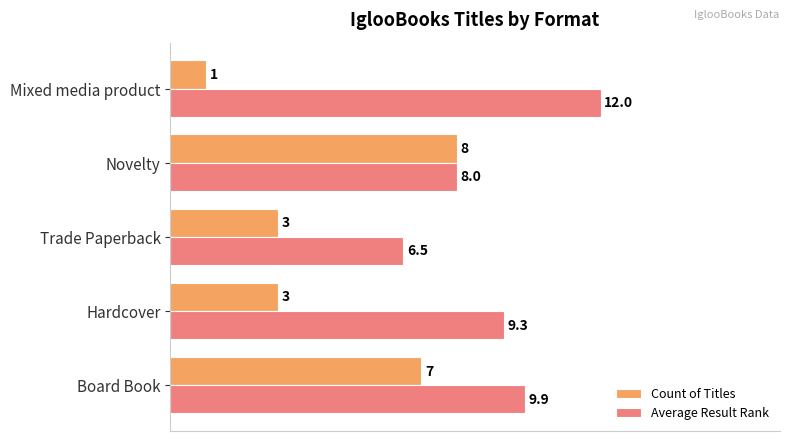

Which series has the widest spread of values?

Count of Titles